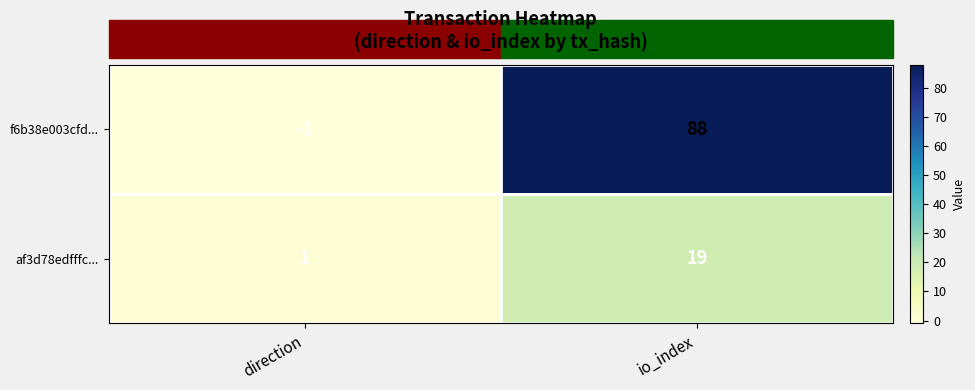

Read the f6b38e003cfd... value at io_index, to the nearest 10.

90